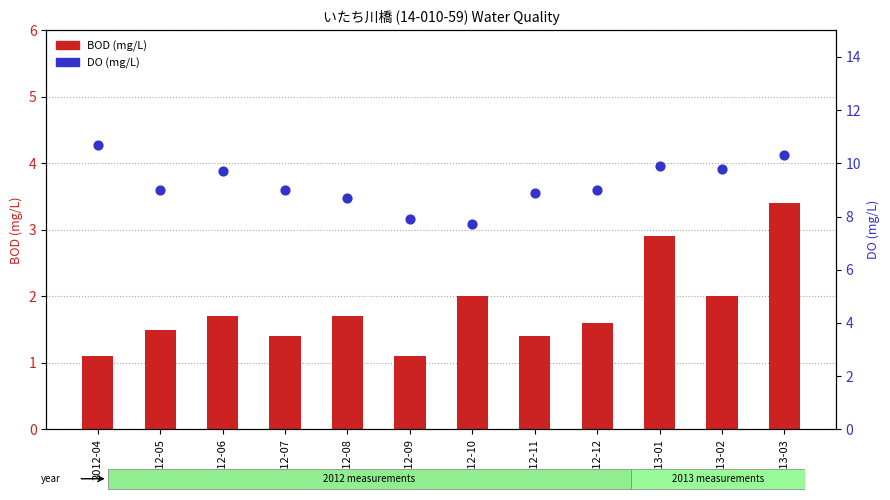

Which series contains the lowest Y value?

BOD